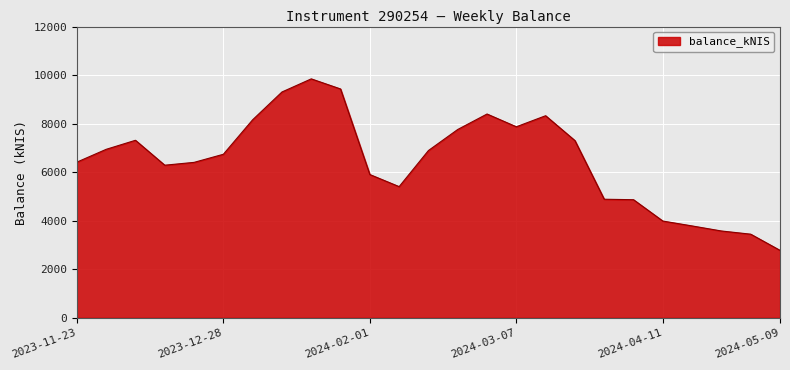

What is the average value?

6480.5